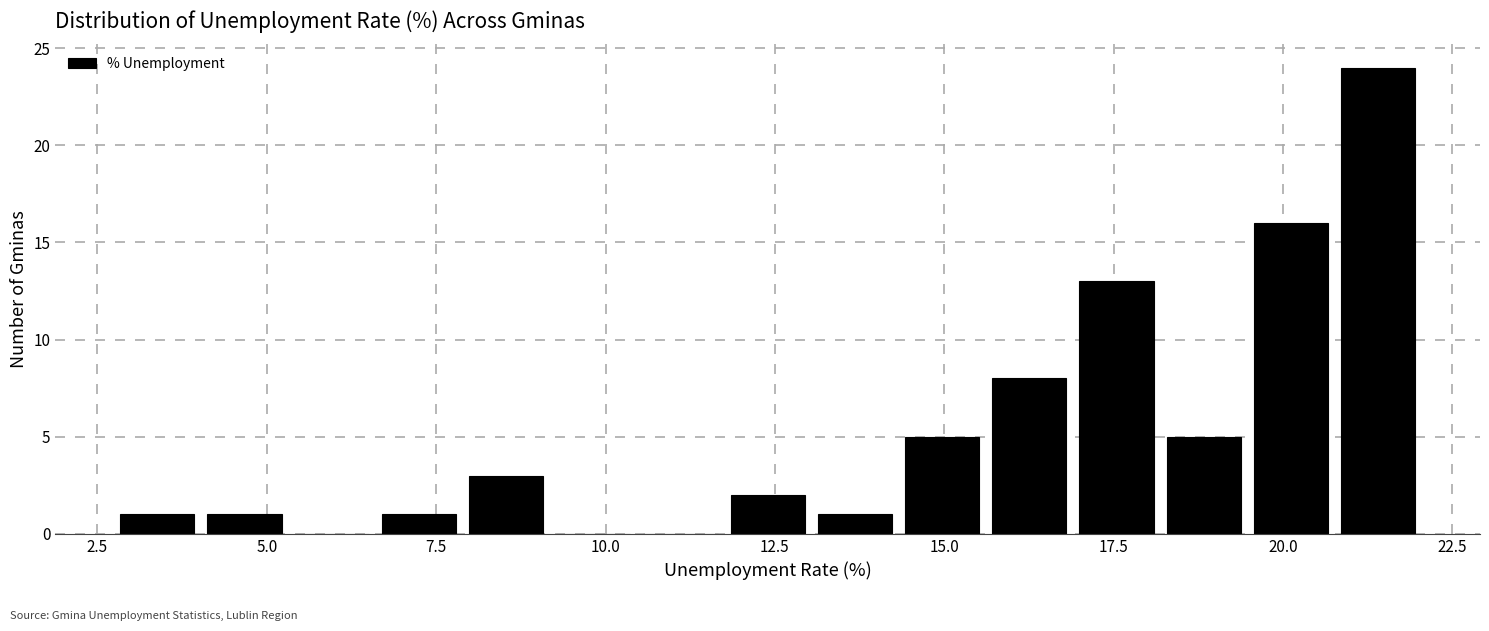

Read against the x-axis, roughly where is the centre of the tallest bar?

21.5